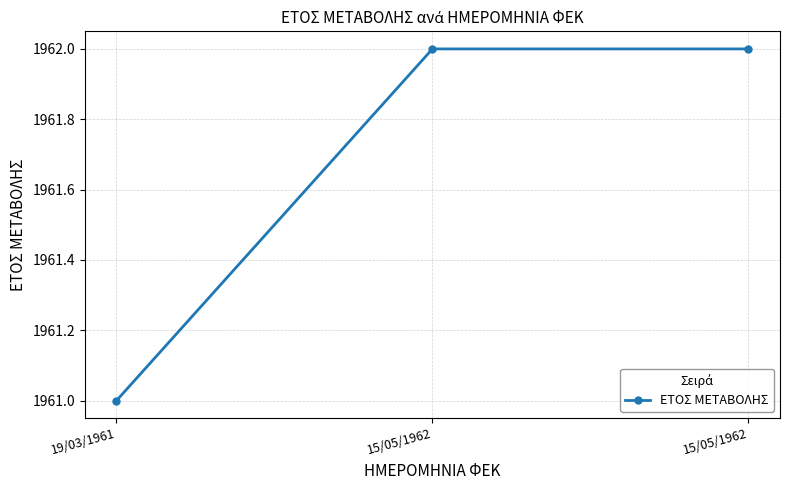

How many data points does each series have?

3